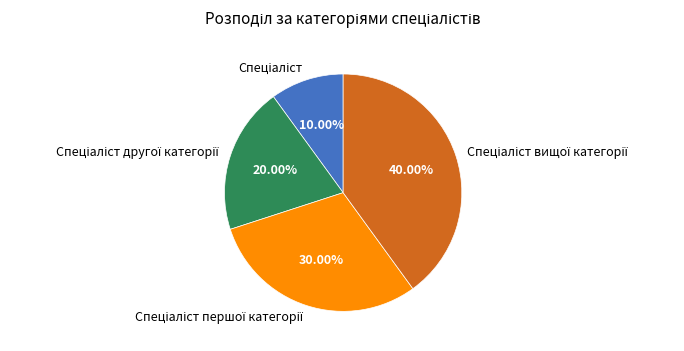

Is there a majority slice in this chart?

No